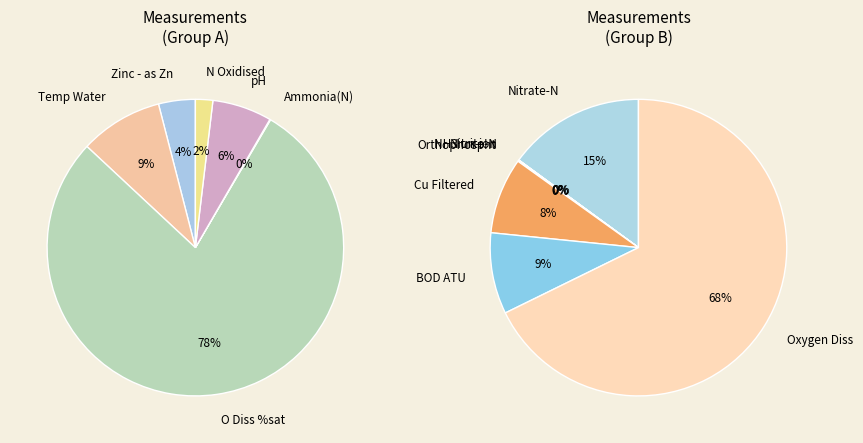

Which category has the biggest portion of the pie?

O Diss %sat